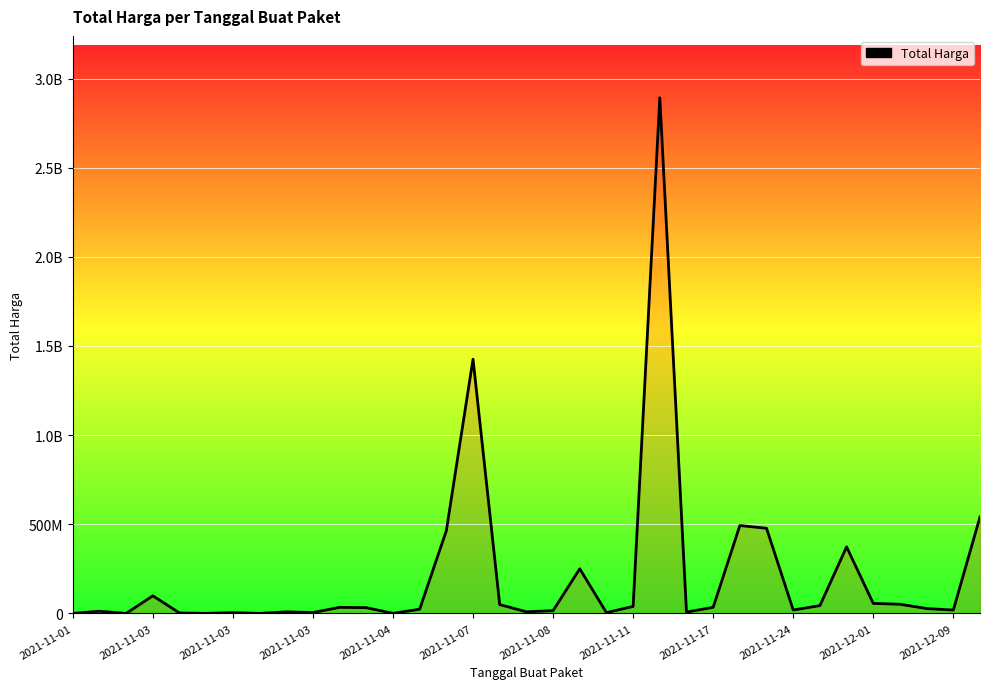

What is the smallest value displayed?

78000